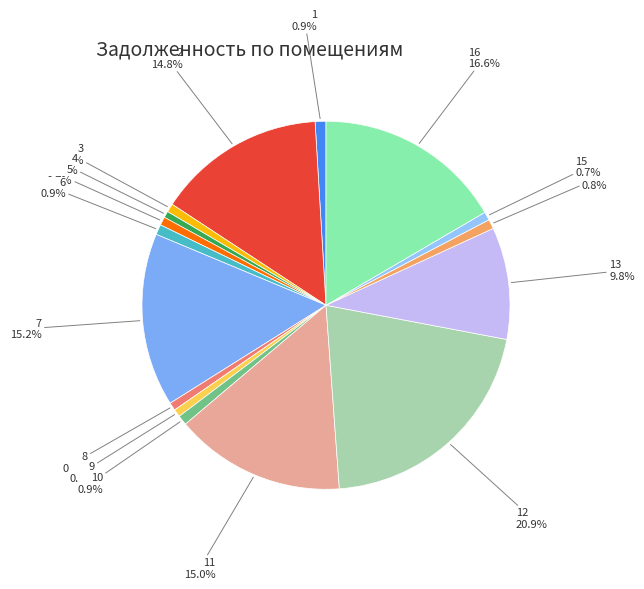

What is the largest slice in the pie chart?

12